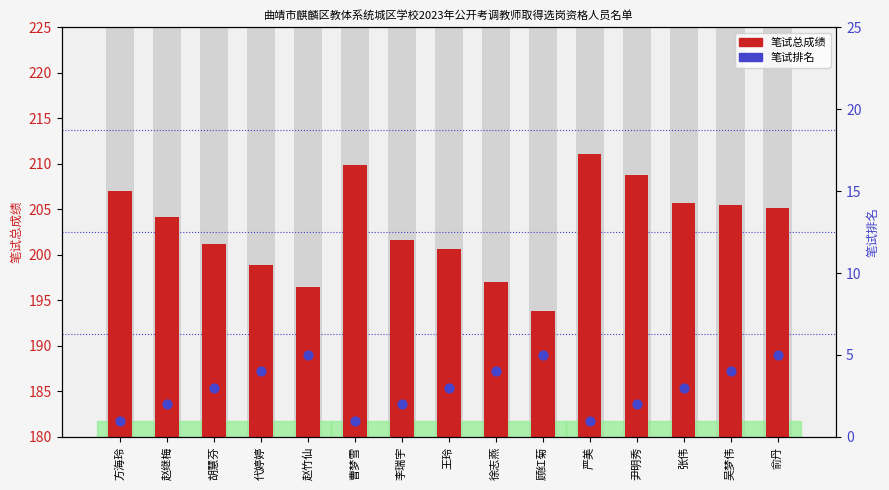

Which series has the largest total across all categories?

笔试总成绩